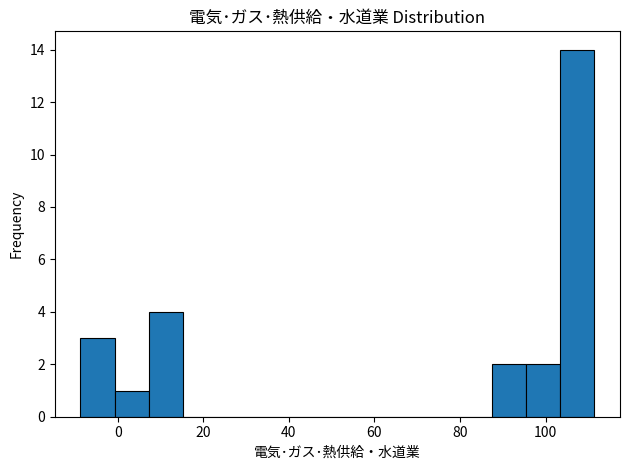

What is the height of the bar covering 96 to 104 on the x-axis? Neither the bar edges nor the heights are printed on the chart, so give them approximately, as read against the axes.

2